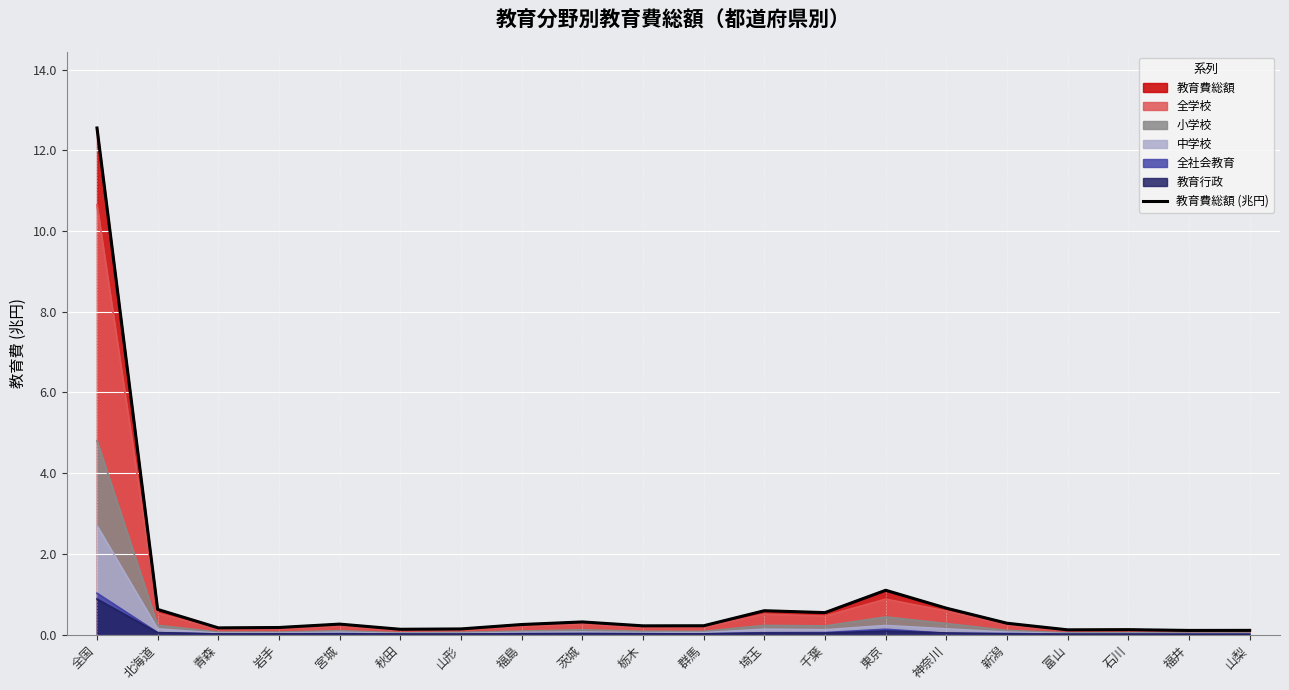

True or false: the data shows 0.1 at 秋田.

False